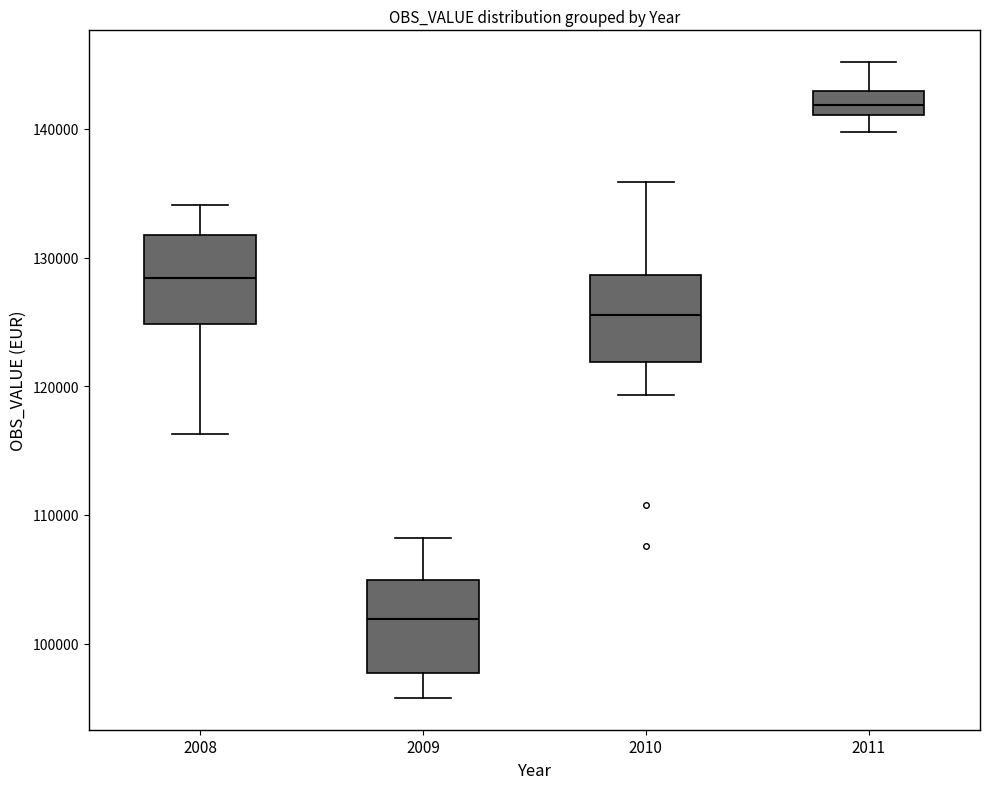

Reading left to right, transcribe this box plot: for each box, give where its median line is, the range the box spans, and where its two whiskers end, as read against the y-axis. The values are not printed on the chart, so give them approximately, as read against the axis.

2008: median 128000, box 125000 to 132000, whiskers 116000 to 134000
2009: median 102000, box 98000 to 105000, whiskers 96000 to 108000
2010: median 126000, box 122000 to 129000, whiskers 119000 to 136000
2011: median 142000, box 141000 to 143000, whiskers 140000 to 145000